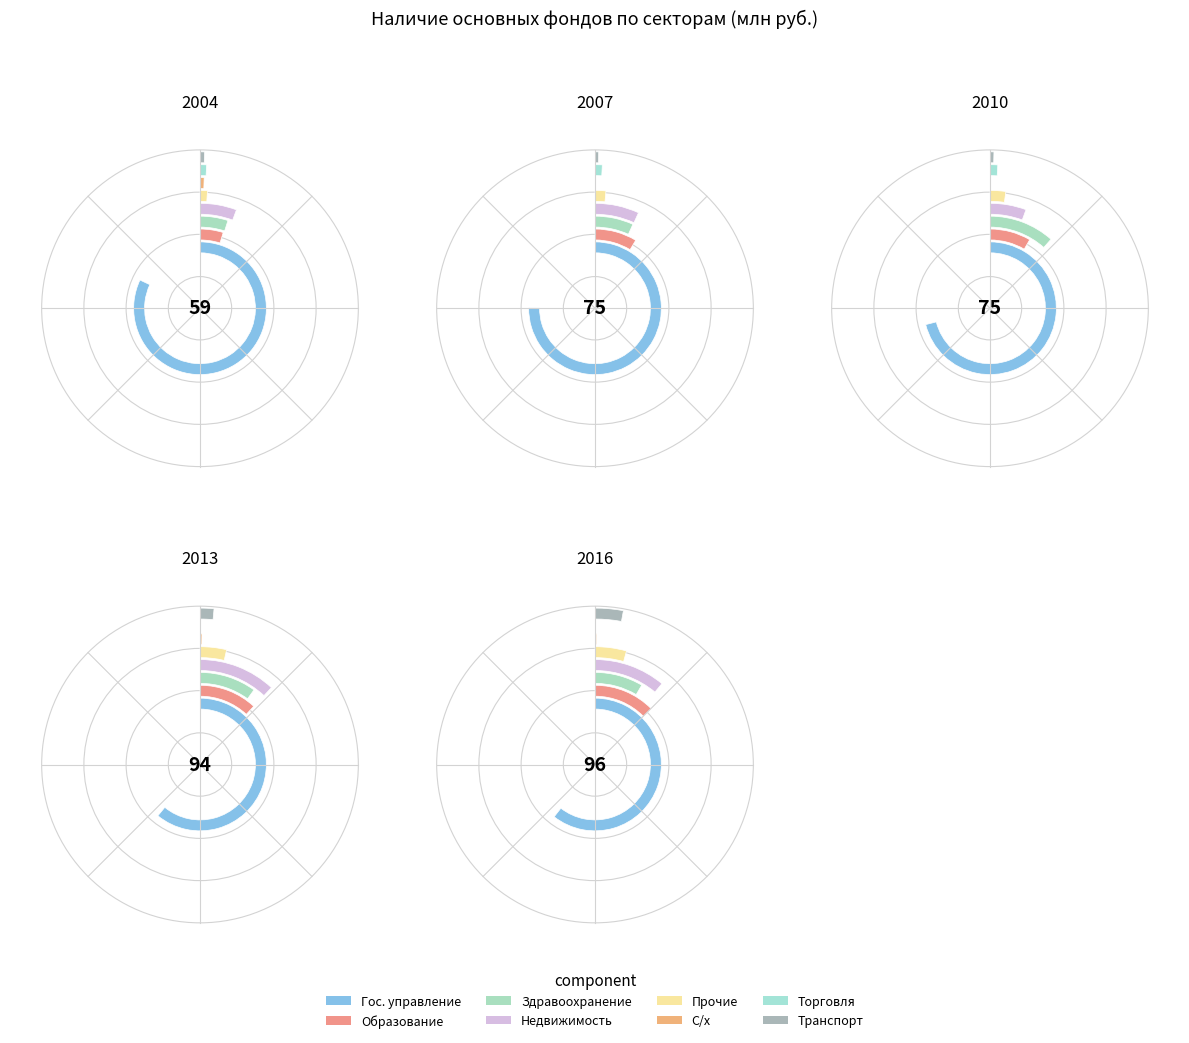

What percentage is NOT represented by 1?

95.3%